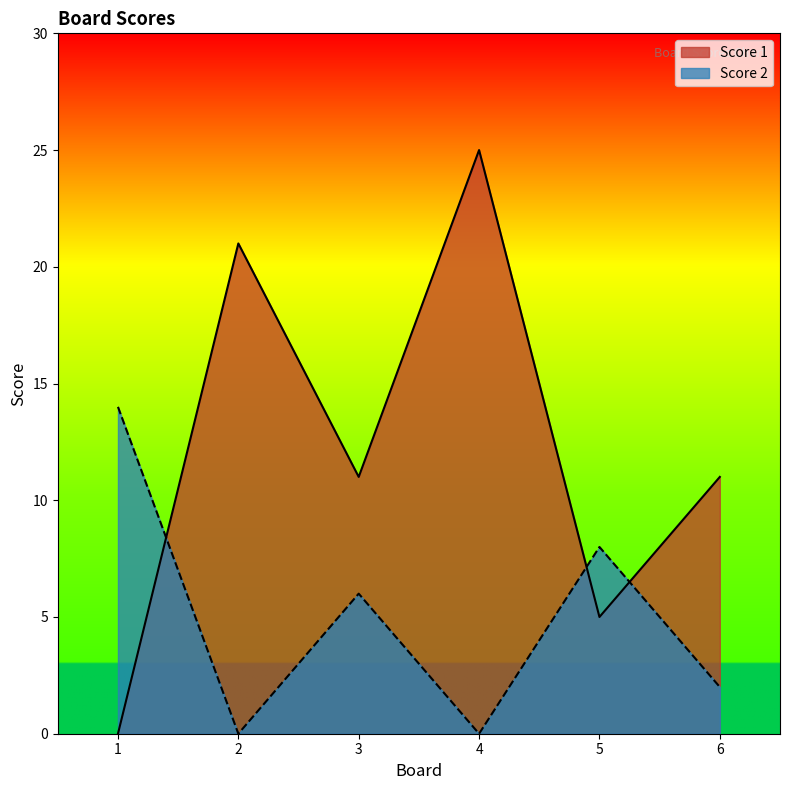

Is it true that Score 2 equals 6 at 3?

True